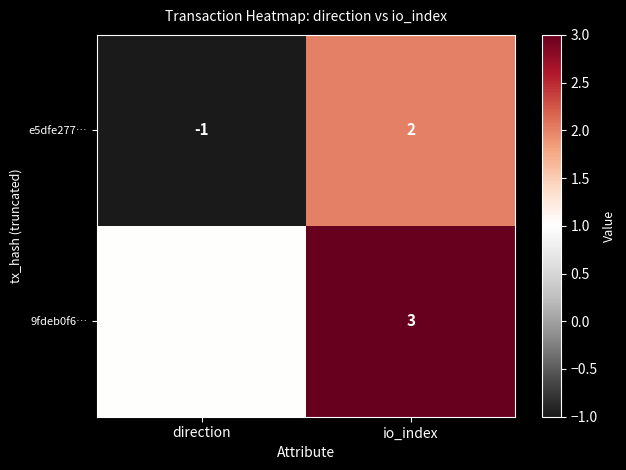

Between direction and io_index, which series saw the biggest shift?

e5dfe277…